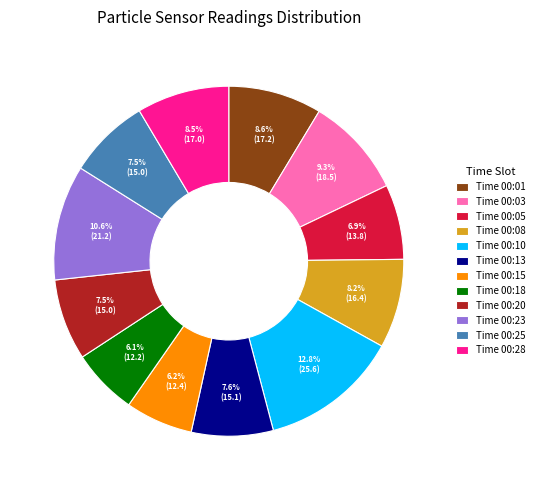

Is there any slice that represents more than half of the pie?

No